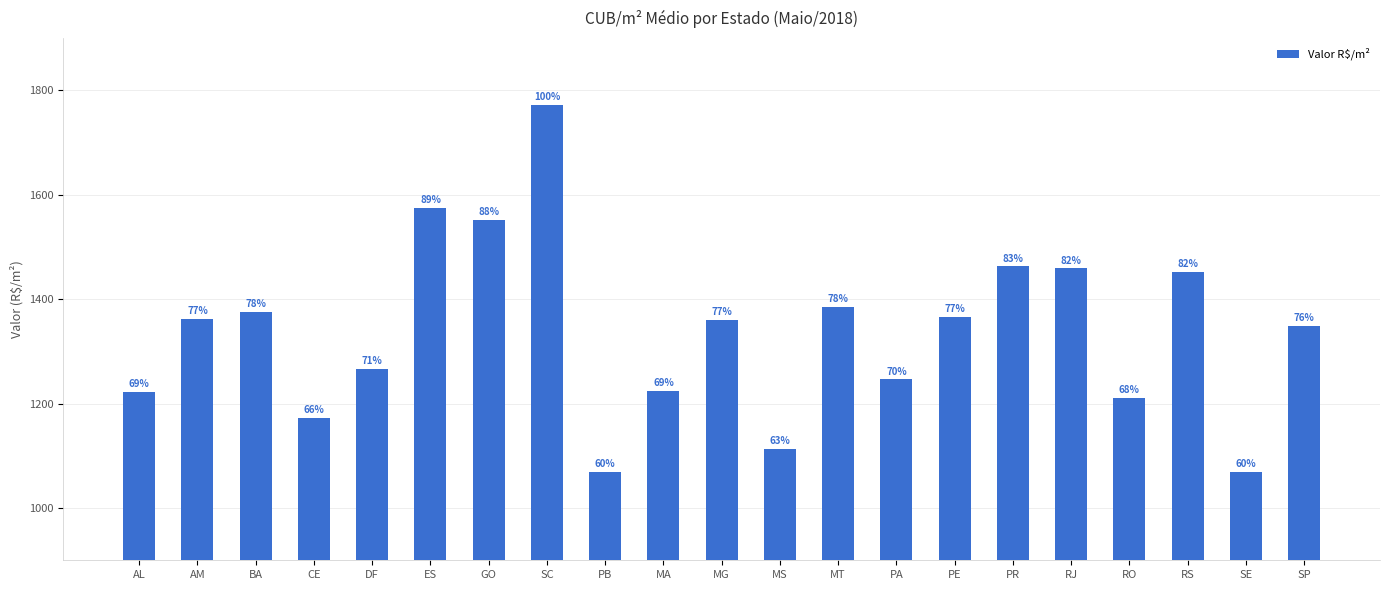

Does the chart contain any negative values?

No